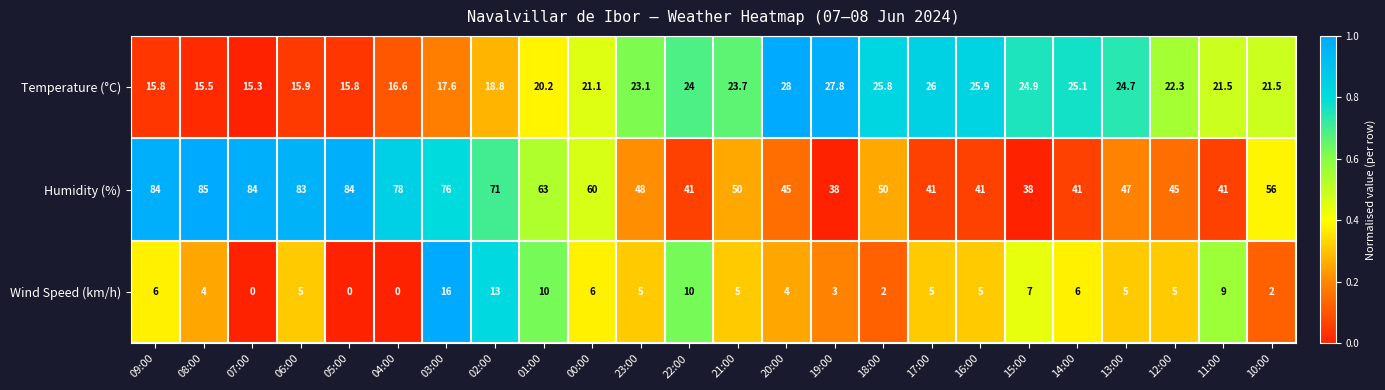

Between 12:00 and 10:00, which series saw the biggest shift?

Humidity (%)